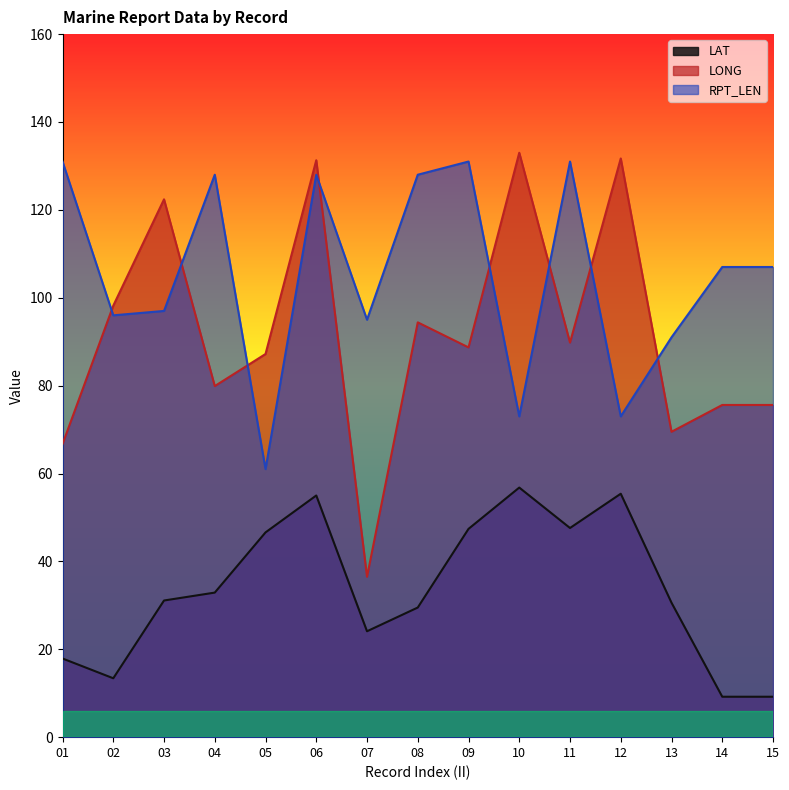

What are all the series names shown in the legend?

LAT, LONG, RPT_LEN